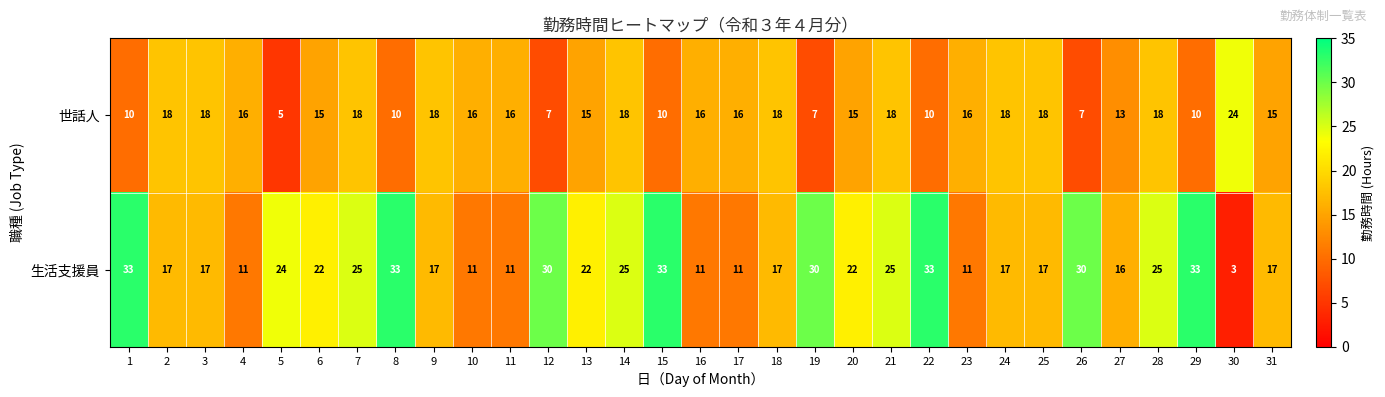

What is the maximum value shown in the chart?

33